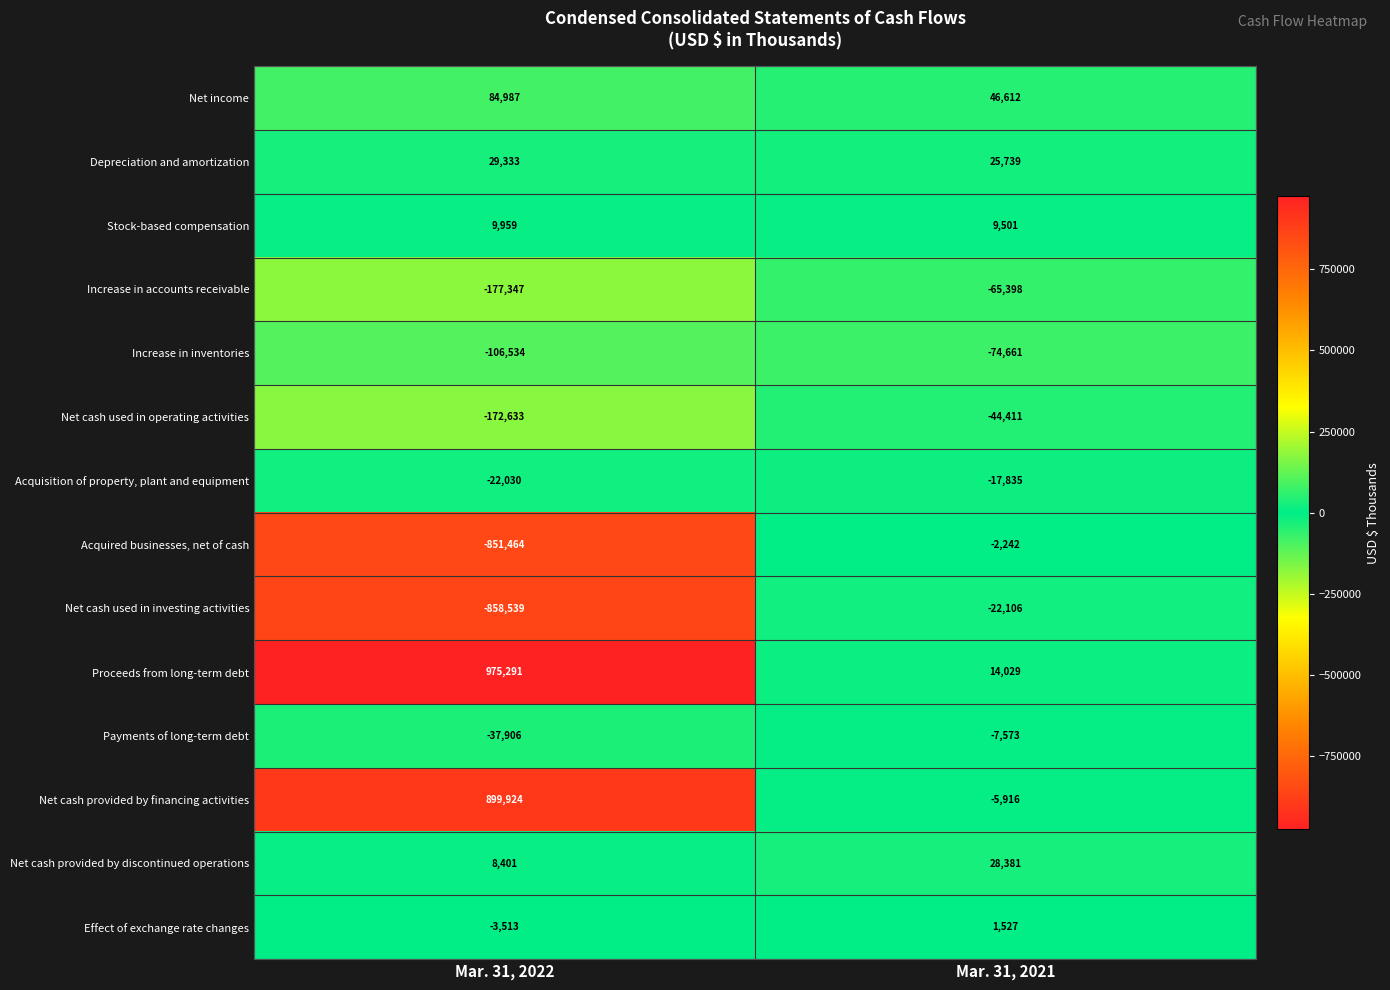

The Net cash provided by discontinued operations series shows 8401 at Mar. 31, 2022. True or false?

True